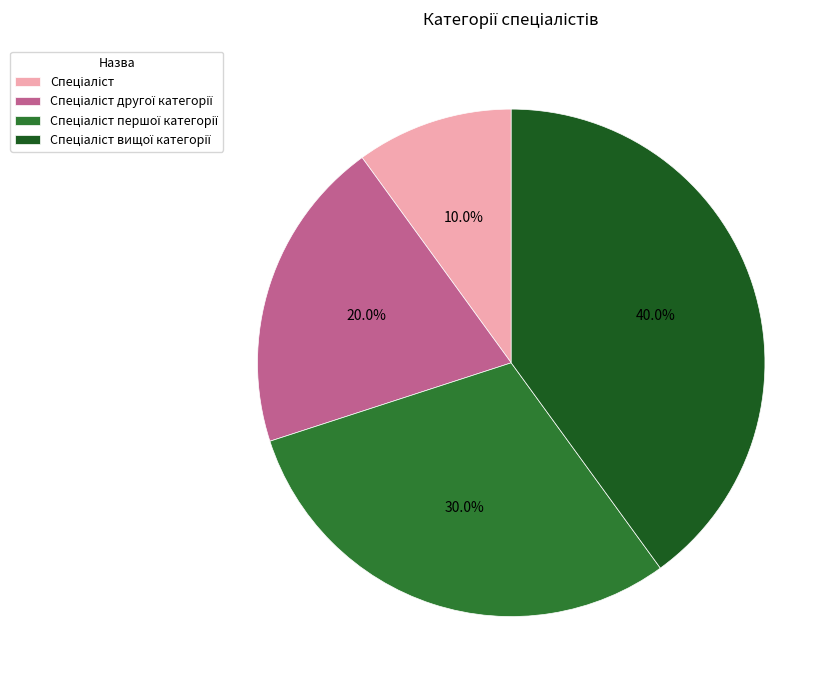

How many segments does this pie chart have?

4